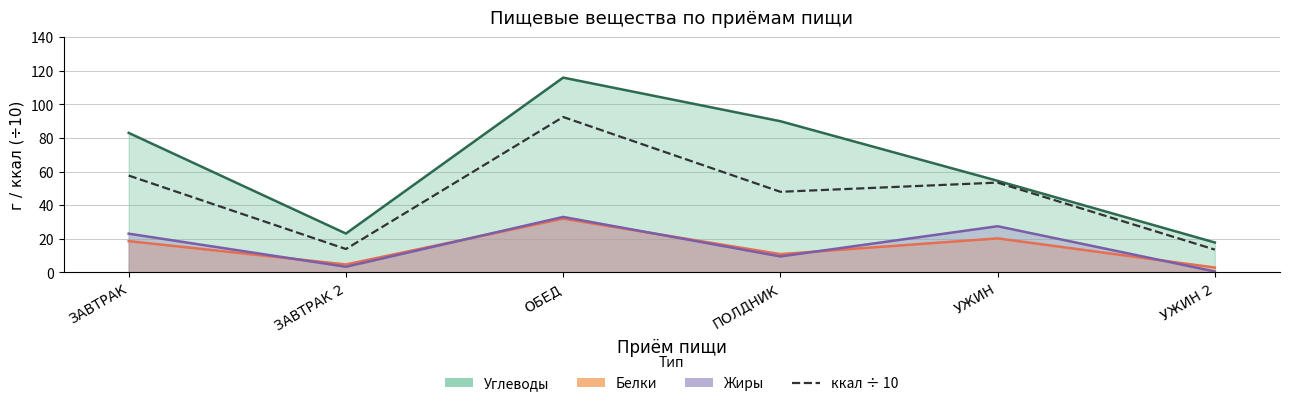

What is the ratio of the value at ЗАВТРАК to the value at УЖИН 2?

4.2